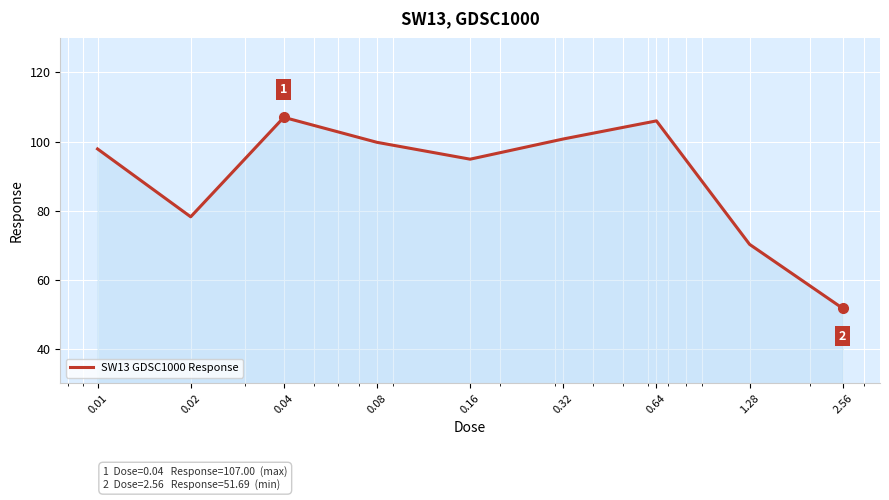

Reading left to right, what are all the values shown in this chart?

97.9	78.2	107.0	99.8	94.9	100.7	106.0	70.2	51.7